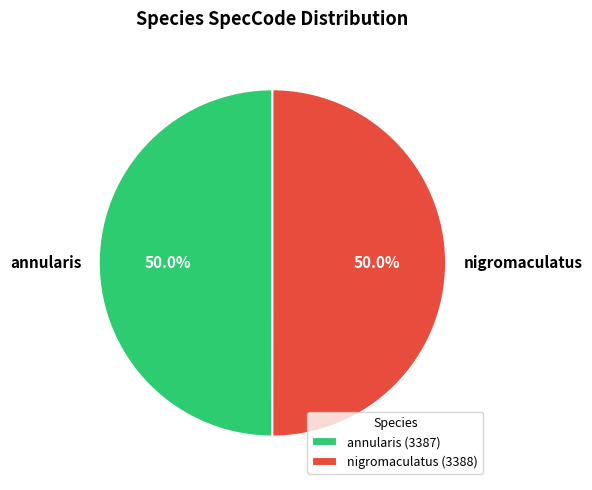

How many segments does this pie chart have?

2